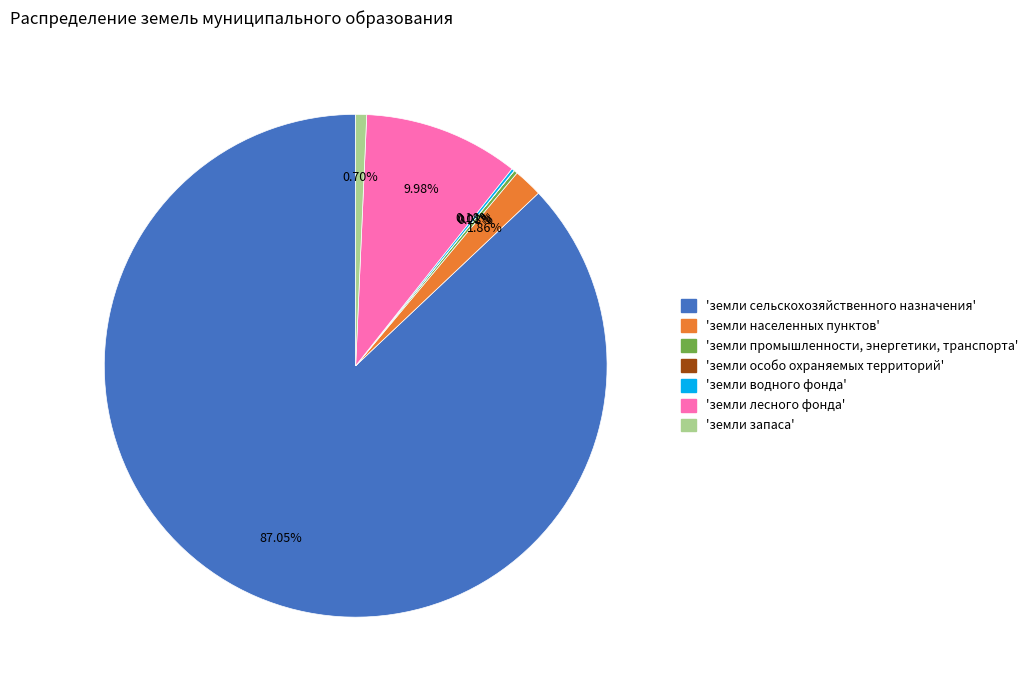

Is there a majority slice in this chart?

Yes